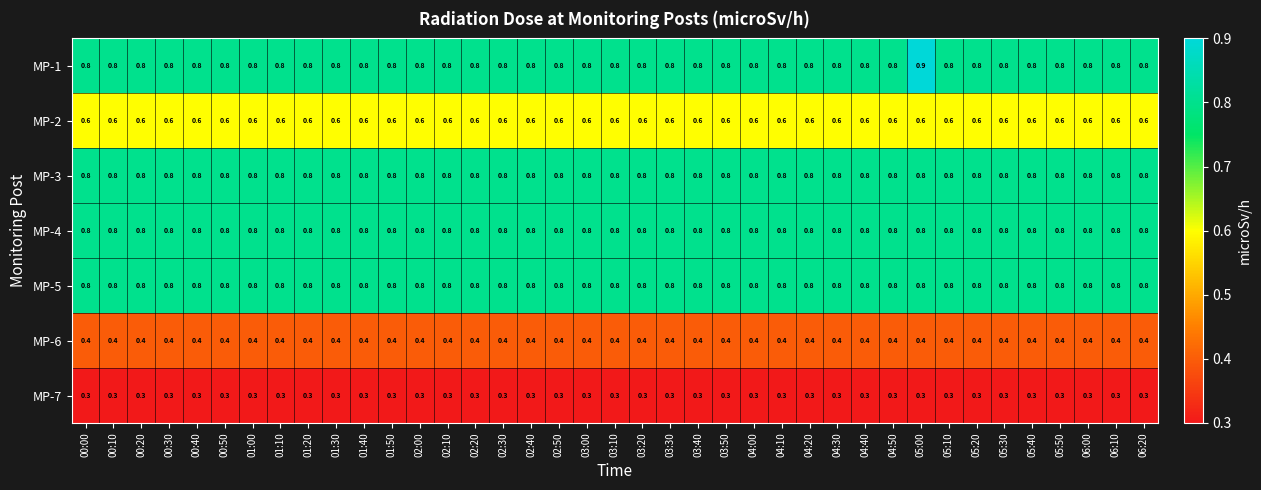

Which category has the highest value across all series?

05:00